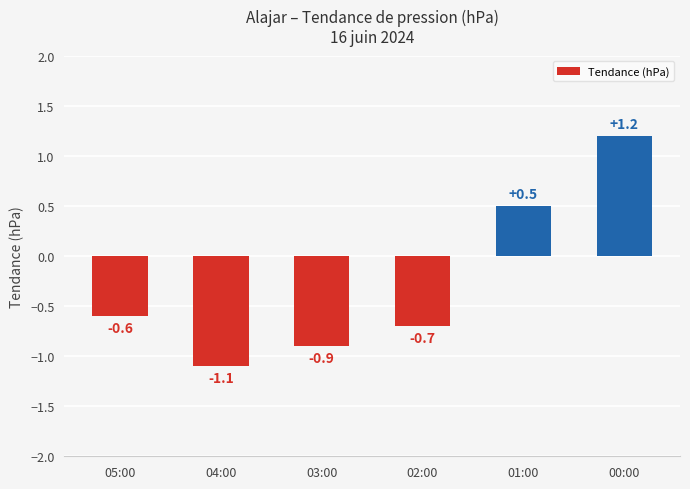

Where is the data nearest to the value 0?

01:00